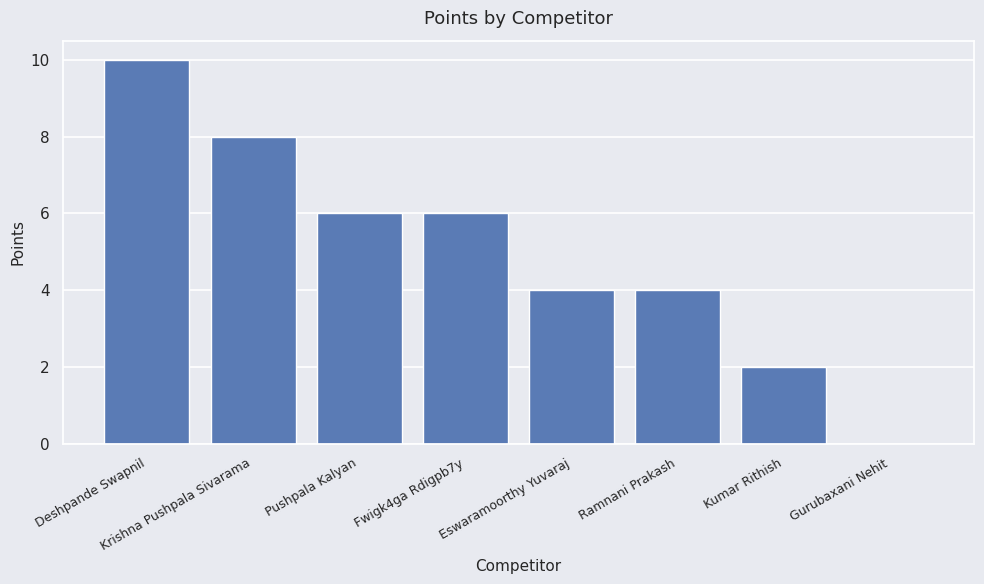

At which category does the chart reach its peak across all series?

Deshpande Swapnil